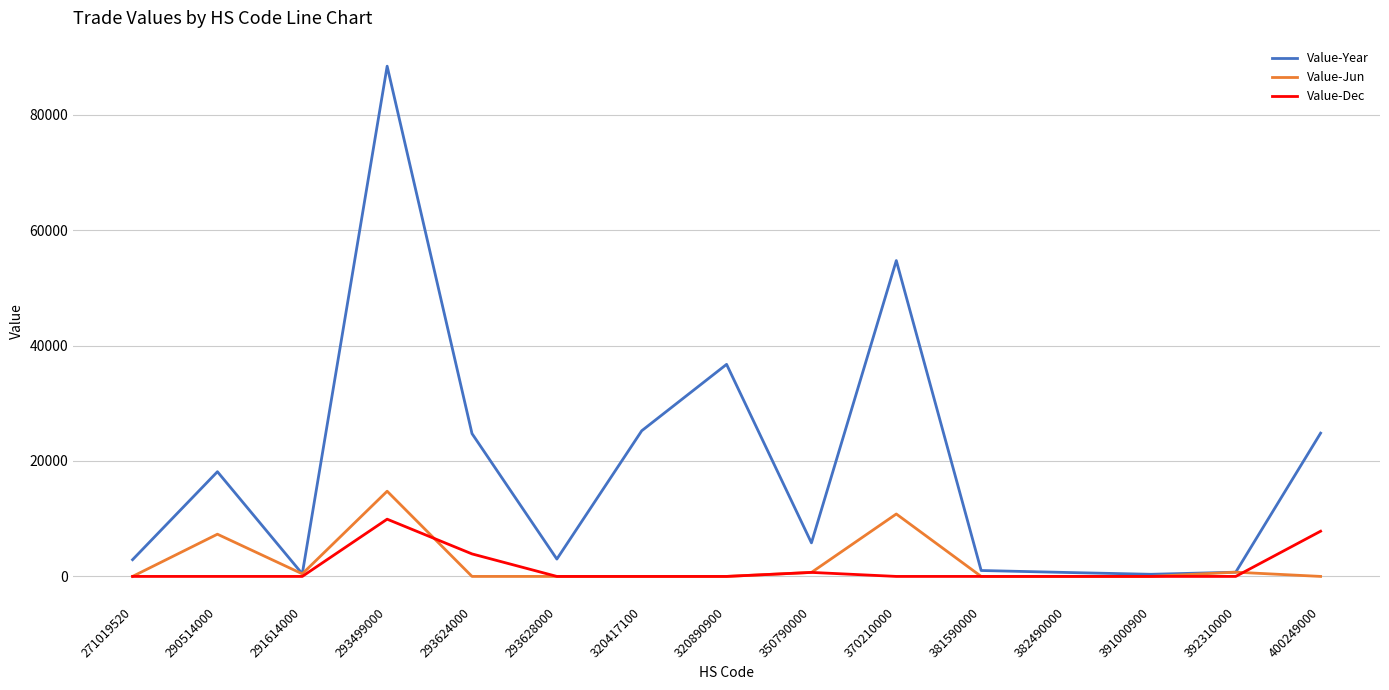

At 293499000, list the series in order from largest to smallest.

Value-Year, Value-Jun, Value-Dec